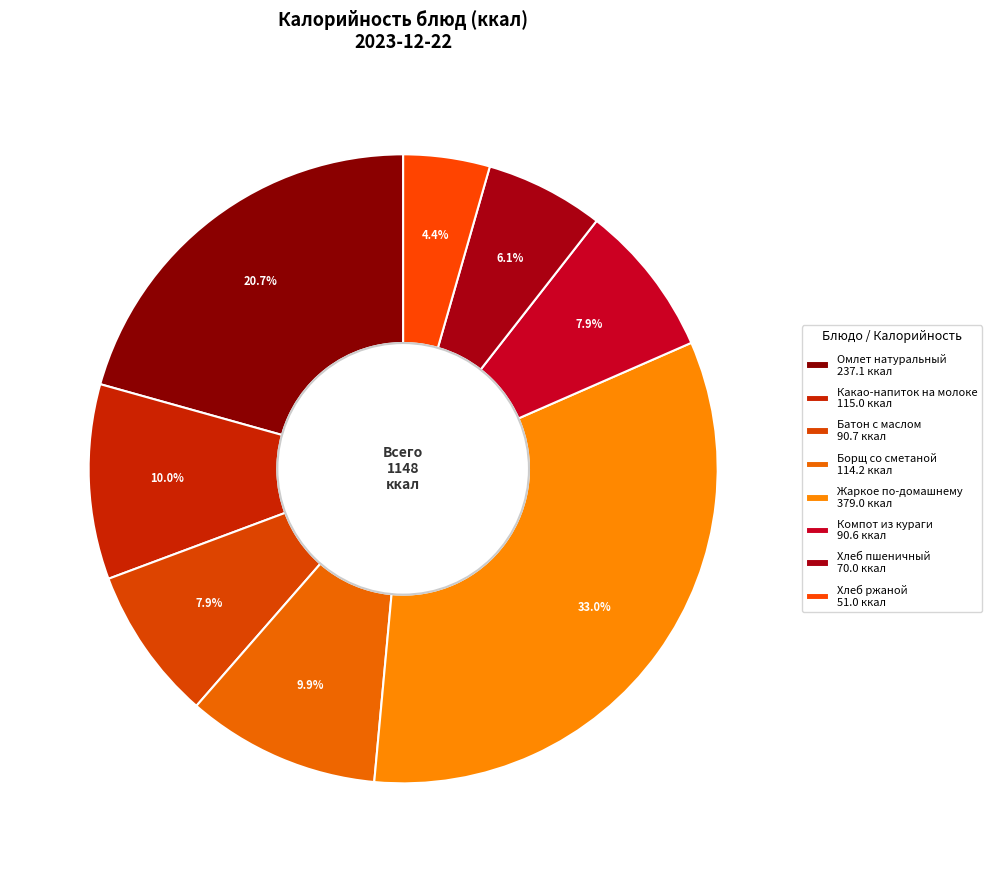

To the nearest percent, what is the difference between the Батон с маслом and Борщ со сметаной slice percentages?

2%